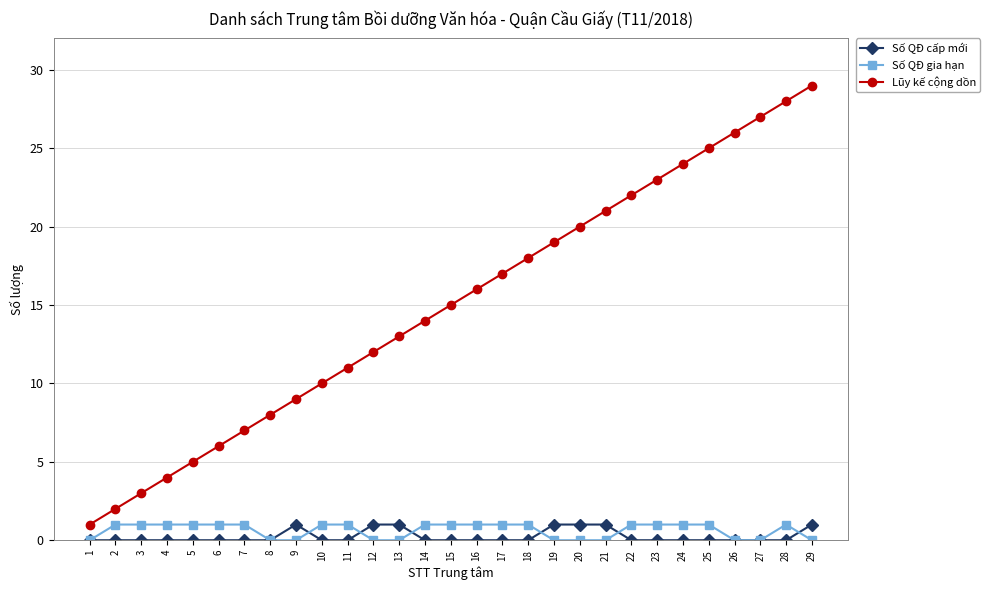

Reading left to right, extract all data points from this chart.

Số QĐ cấp mới: 1=0	2=0	3=0	4=0	5=0	6=0	7=0	8=0	9=1	10=0	11=0	12=1	13=1	14=0	15=0	16=0	17=0	18=0	19=1	20=1	21=1	22=0	23=0	24=0	25=0	26=0	27=0	28=0	29=1
Số QĐ gia hạn: 1=0	2=1	3=1	4=1	5=1	6=1	7=1	8=0	9=0	10=1	11=1	12=0	13=0	14=1	15=1	16=1	17=1	18=1	19=0	20=0	21=0	22=1	23=1	24=1	25=1	26=0	27=0	28=1	29=0
Lũy kế cộng dồn: 1=1	2=2	3=3	4=4	5=5	6=6	7=7	8=8	9=9	10=10	11=11	12=12	13=13	14=14	15=15	16=16	17=17	18=18	19=19	20=20	21=21	22=22	23=23	24=24	25=25	26=26	27=27	28=28	29=29